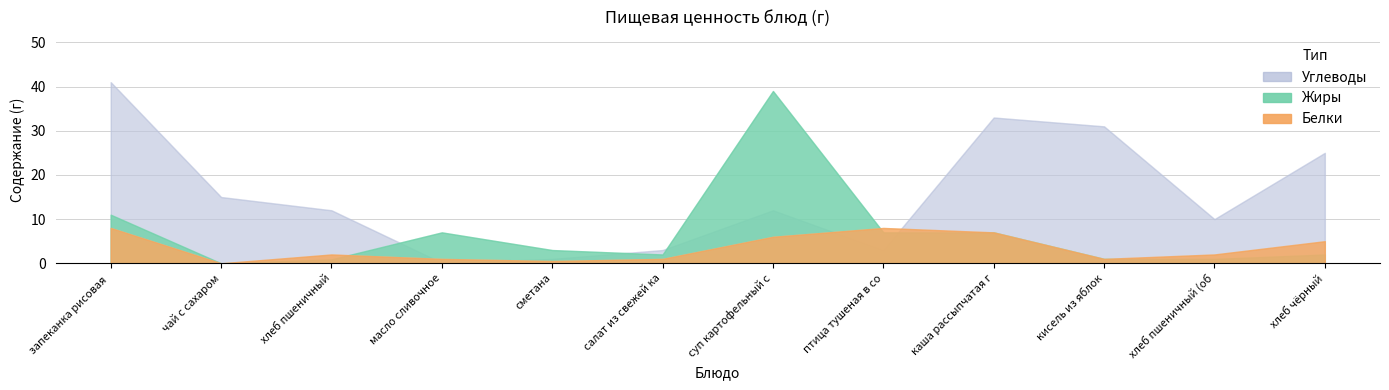

Where is Жиры nearest to the value 19?

запеканка рисовая с творогом